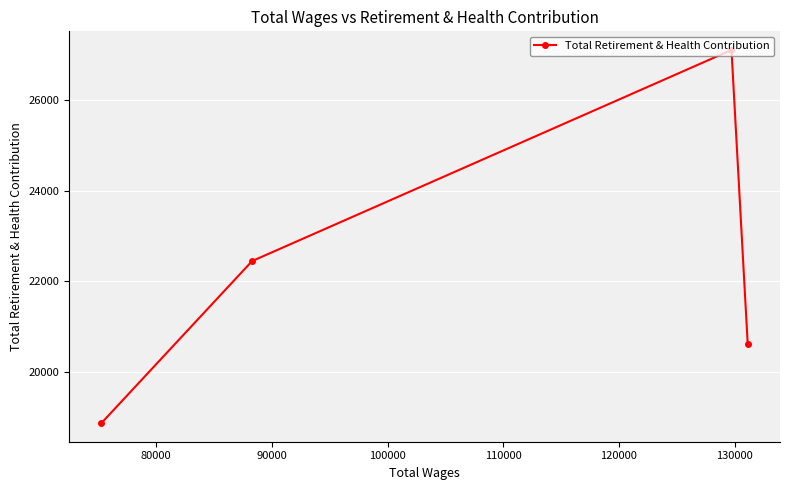

What is the minimum value shown in the chart?

18876